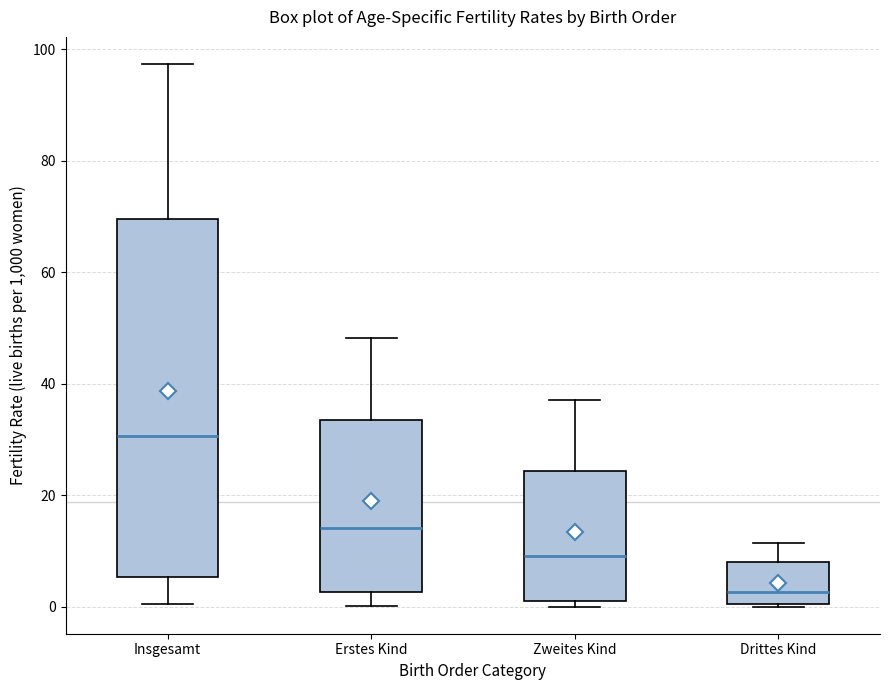

Where does the upper whisker of the box for Drittes Kind end on the y-axis? The values are not printed on the chart, so give them approximately, as read against the axis.

12